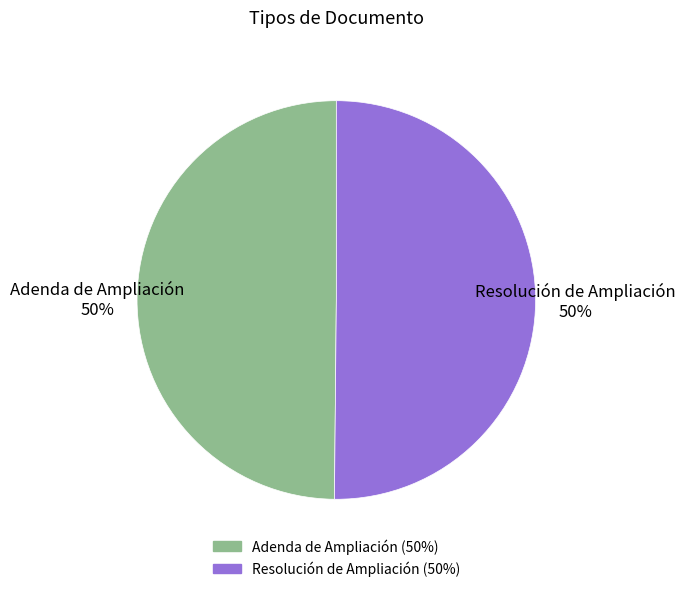

To the nearest percent, what is the average slice percentage?

50%